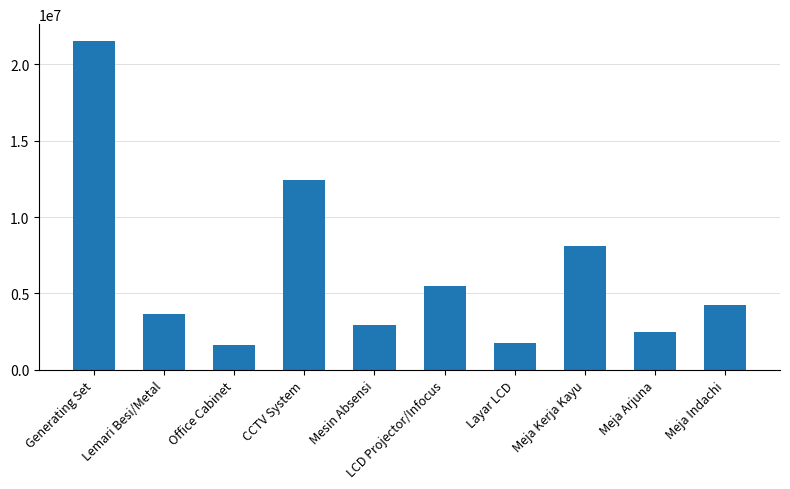

What is the label of the 7th bar from the right?

CCTV System